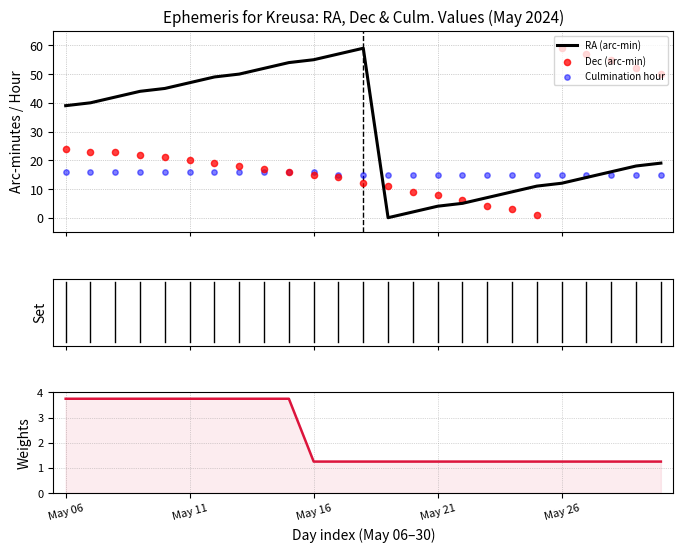

Which series reaches the minimum Y coordinate?

RA (arc-min)